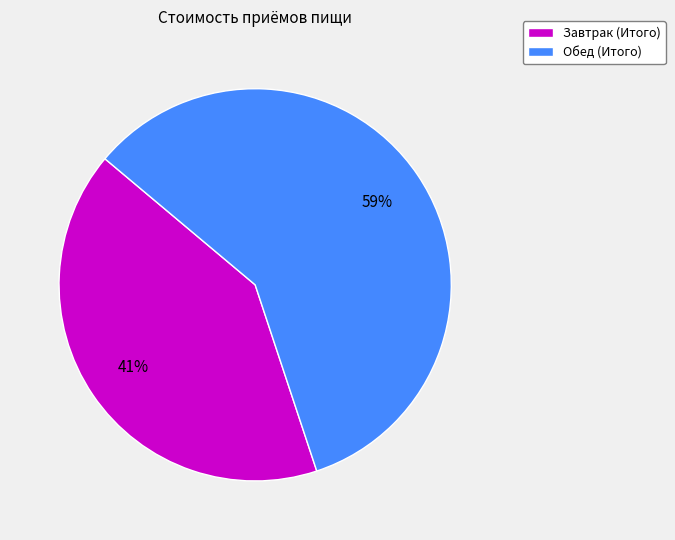

Count the number of slices in the pie.

2